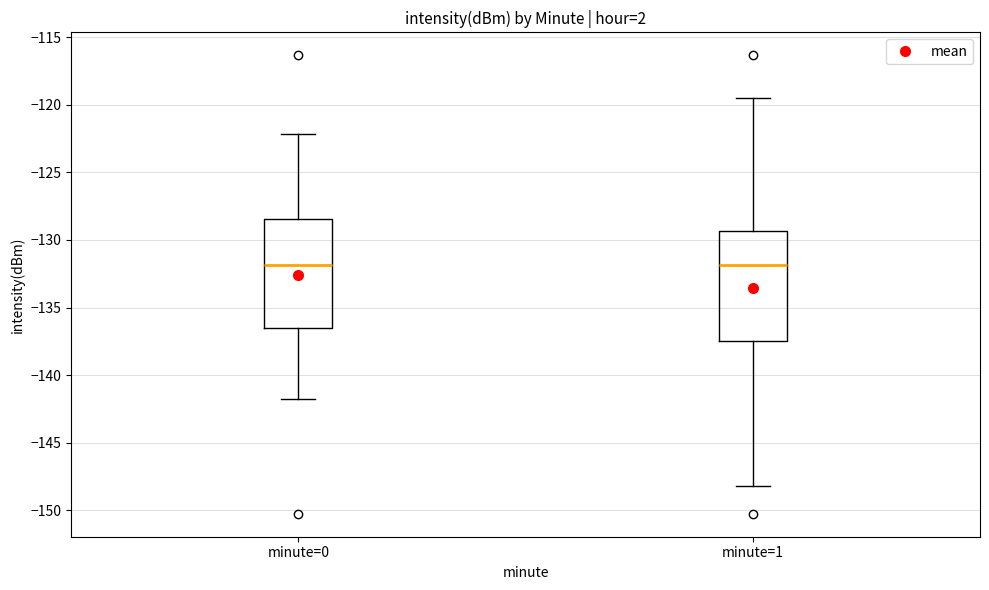

Where is the upper edge of the box for minute=1 on the y-axis? The values are not printed on the chart, so give them approximately, as read against the axis.

-129.5